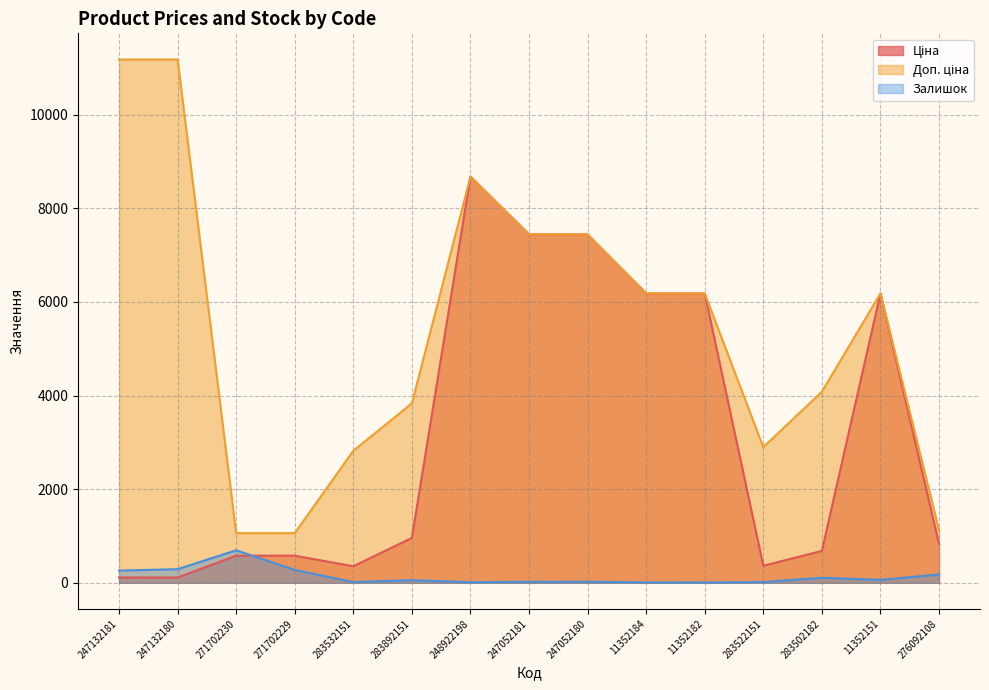

Between 11352184 and 247052181, which is larger?

247052181